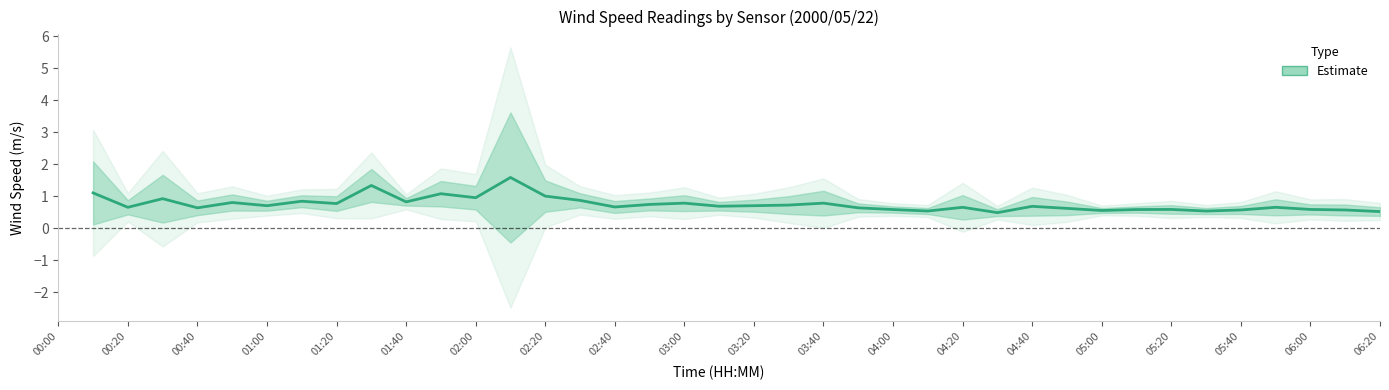

Which has a higher value, 01:40 or 03:20?

01:40